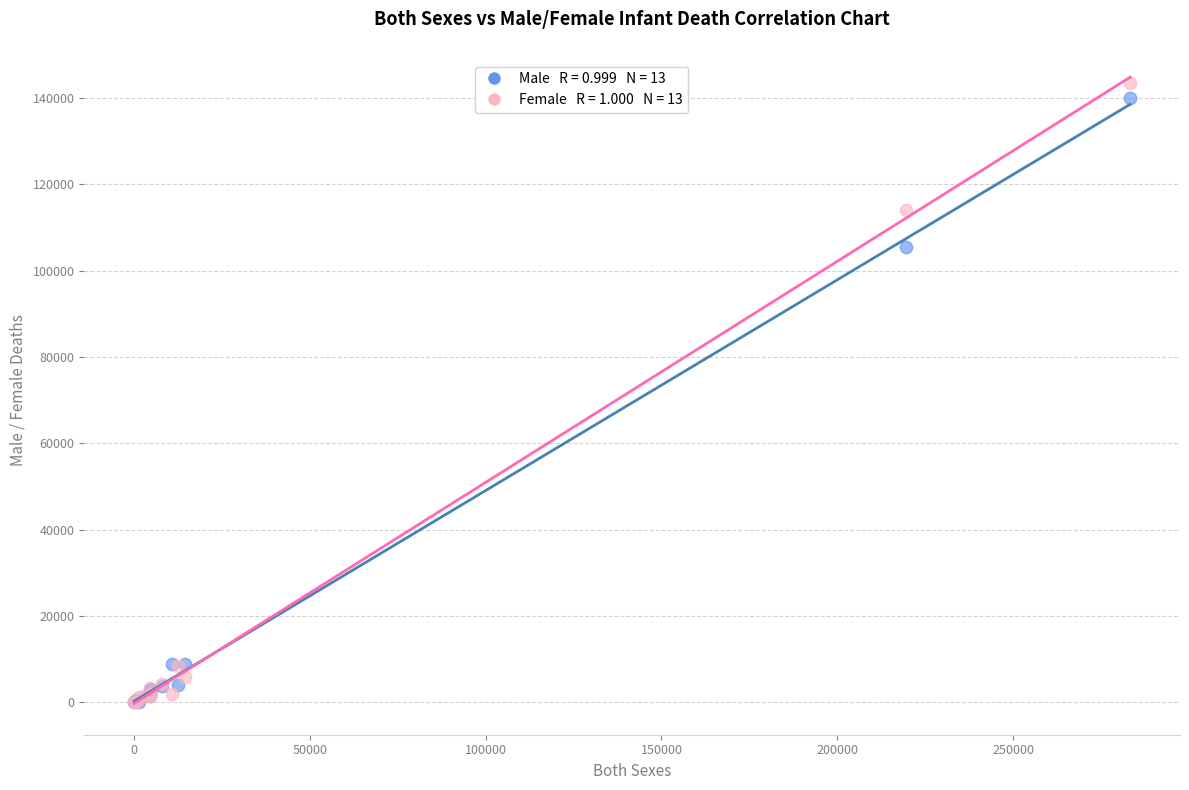

Across all series, what Y value is closest to 71691?

105462